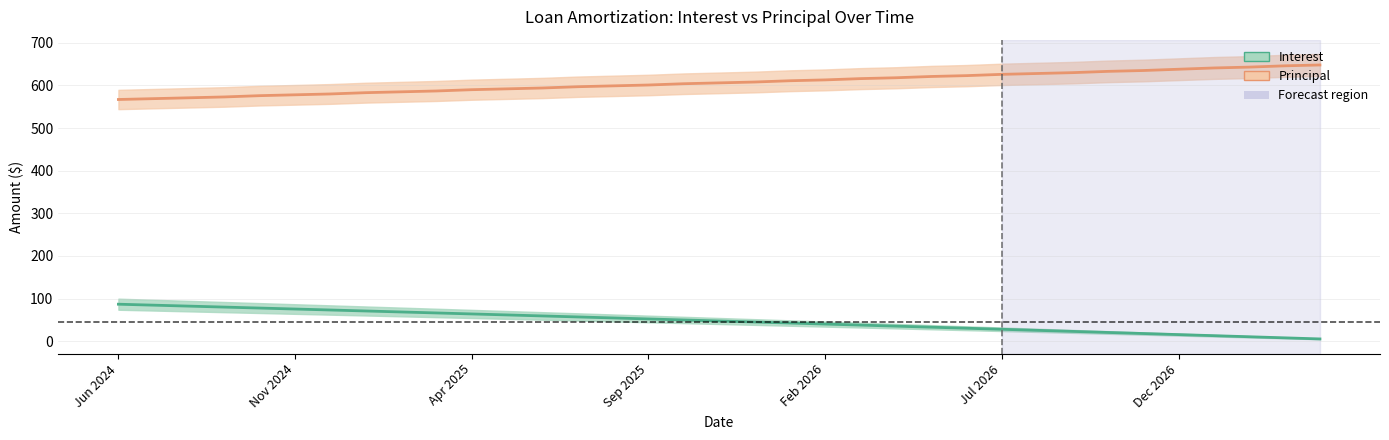

Rank the series at Nov 2025 from highest to lowest value.

Principal, Interest